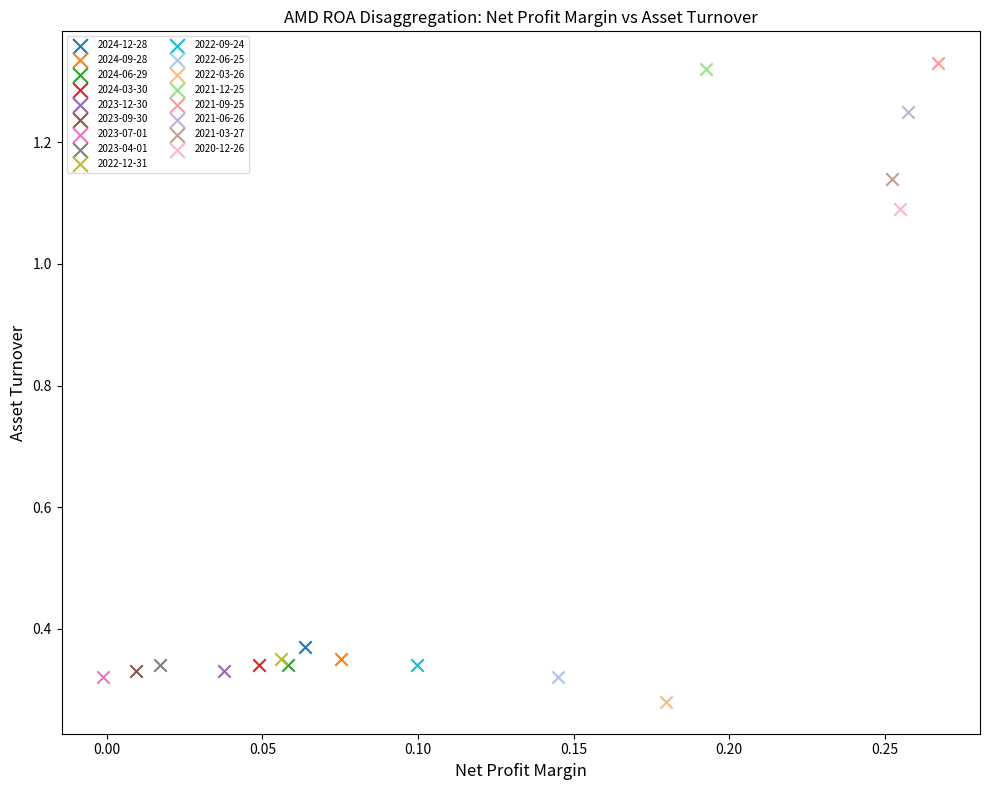

Which series reaches the minimum Y coordinate?

2022-03-26